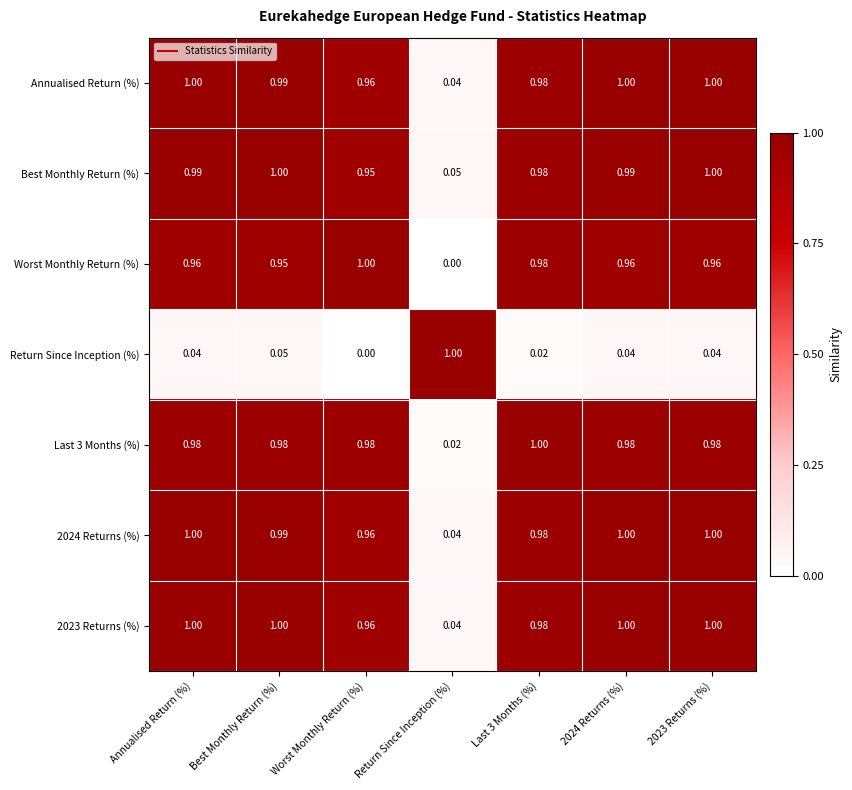

At which label does 2023 Returns (%) reach its minimum?

Return Since Inception (%)